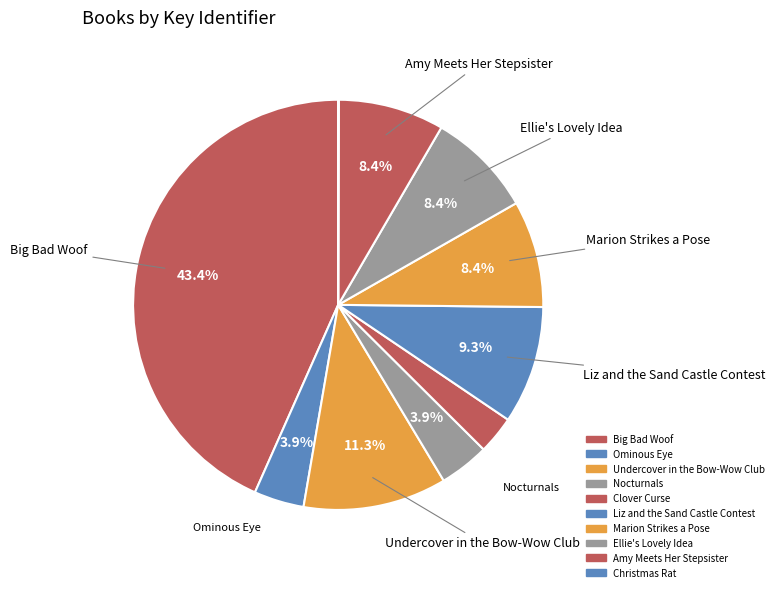

To the nearest percent, what is the combined percentage of Undercover in the Bow-Wow Club and Nocturnals?

15%